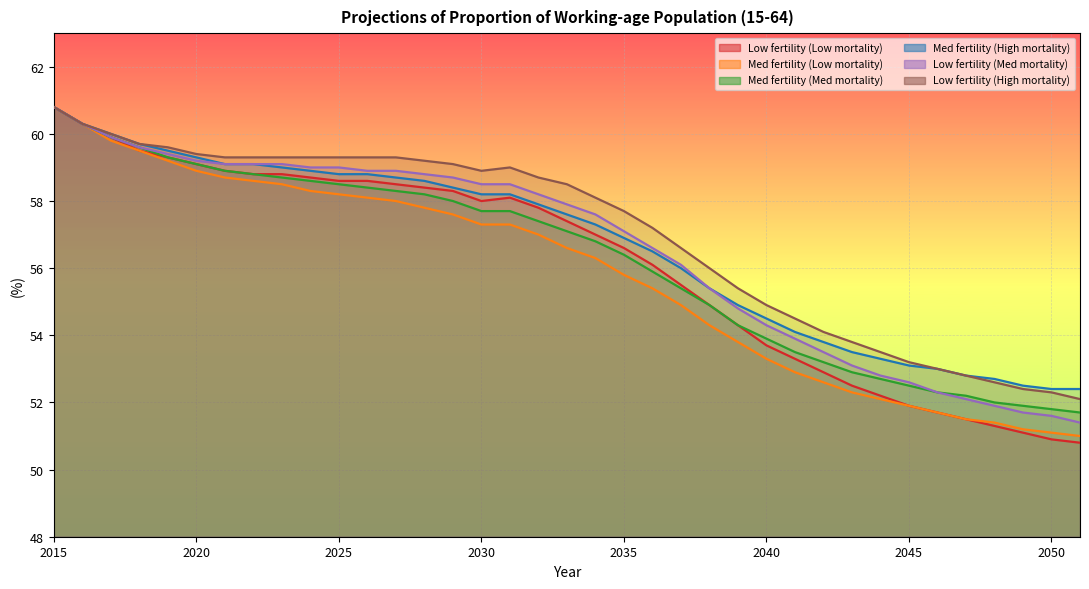

Count the number of data series in this chart.

6